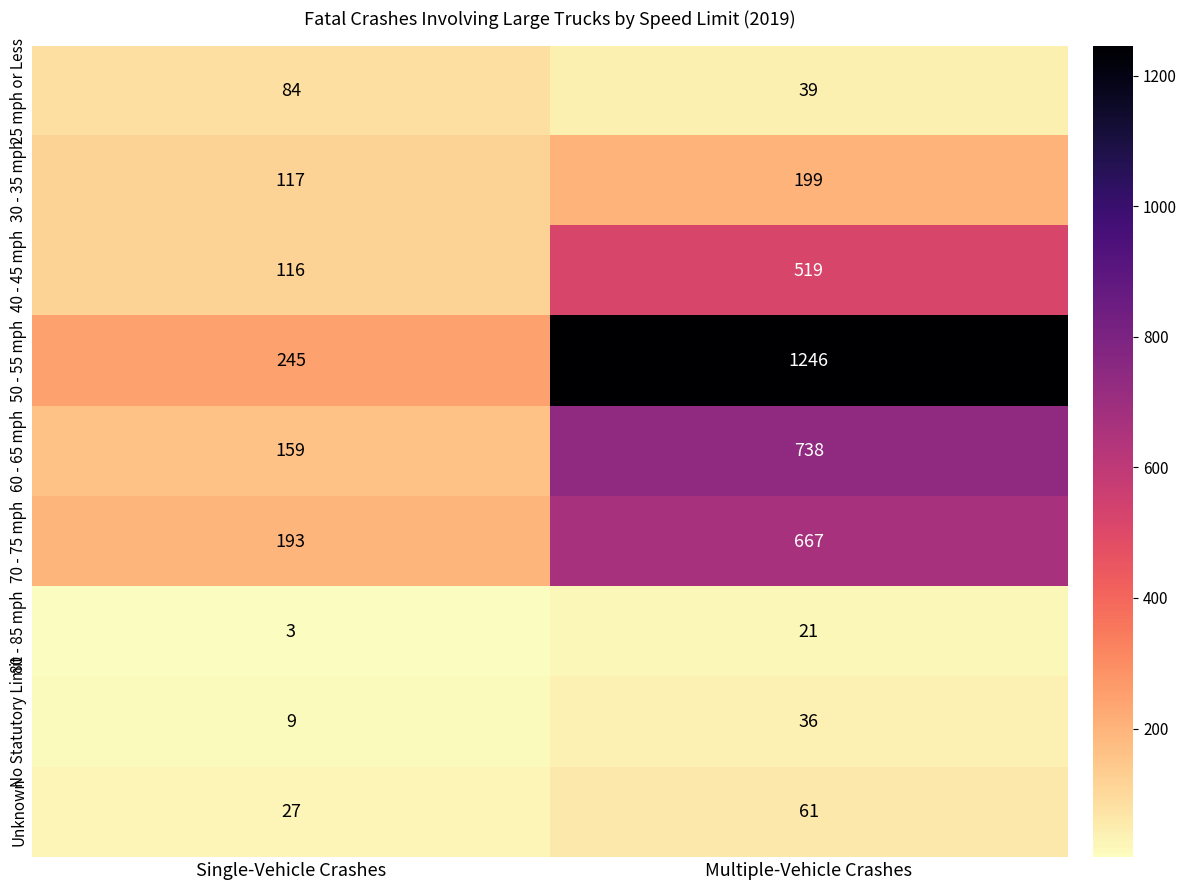

At which label does 25 mph or Less reach its minimum?

Multiple-Vehicle Crashes